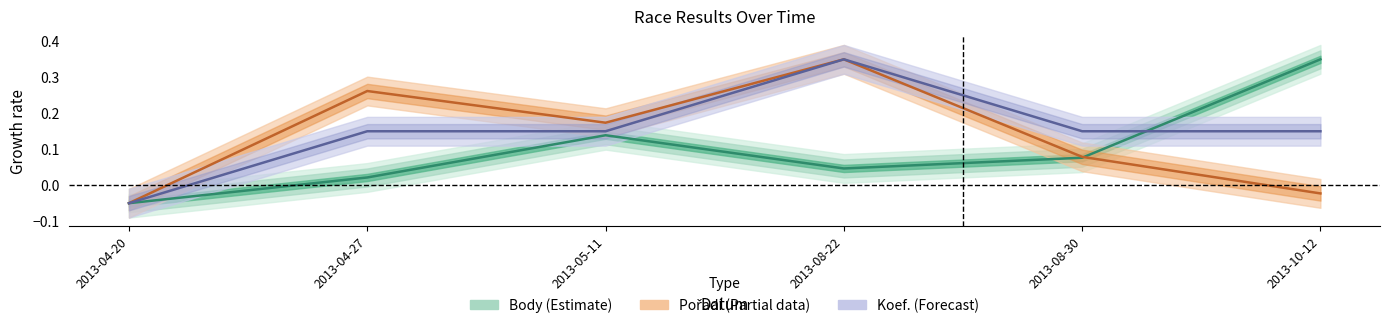

Is this an area chart (filled region under the line)?

No